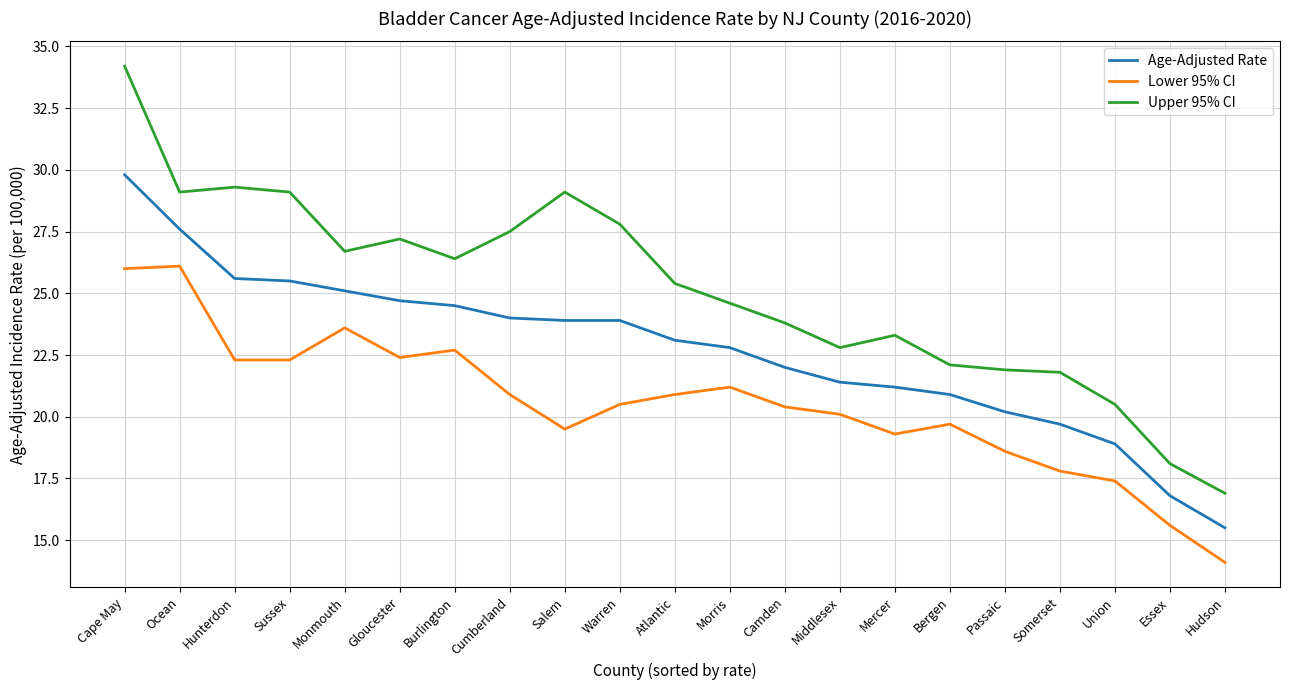

Rank the series by their maximum value, from lowest to highest.

Lower 95% CI, Age-Adjusted Rate, Upper 95% CI